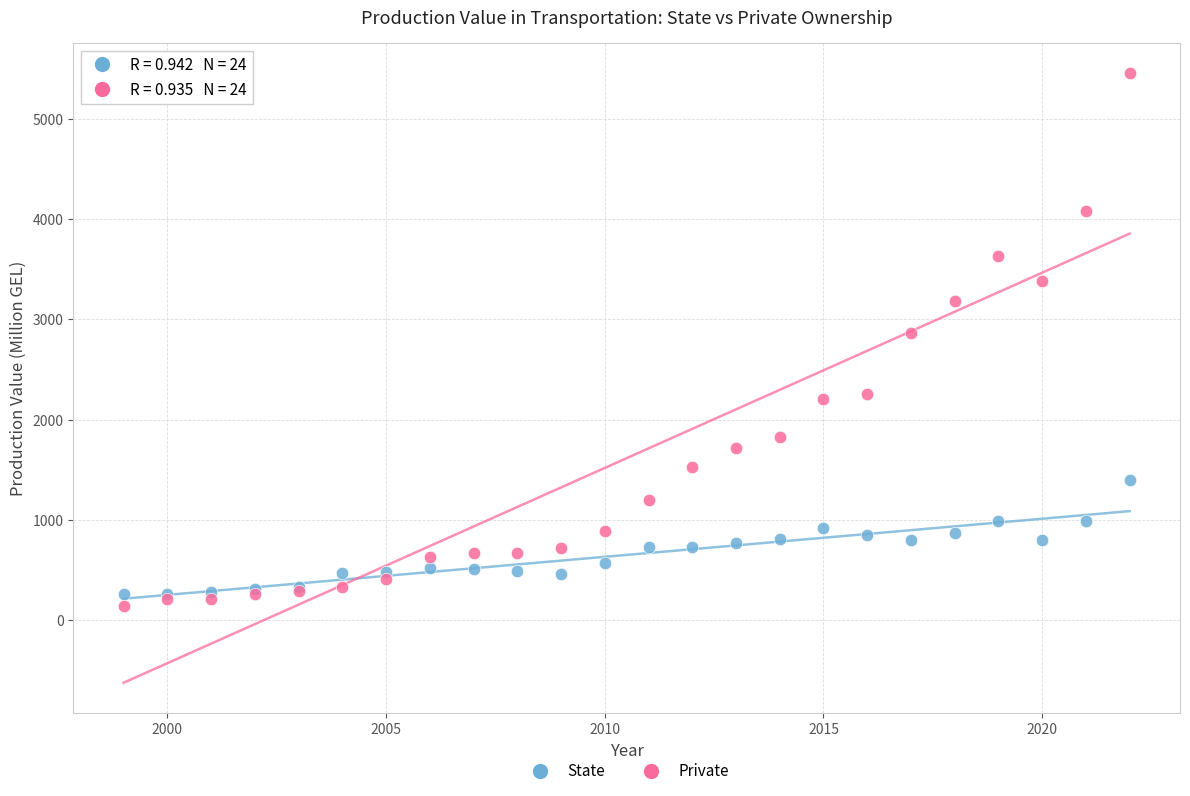

What is the X range (max minus min) for the scatter plot?

23.0